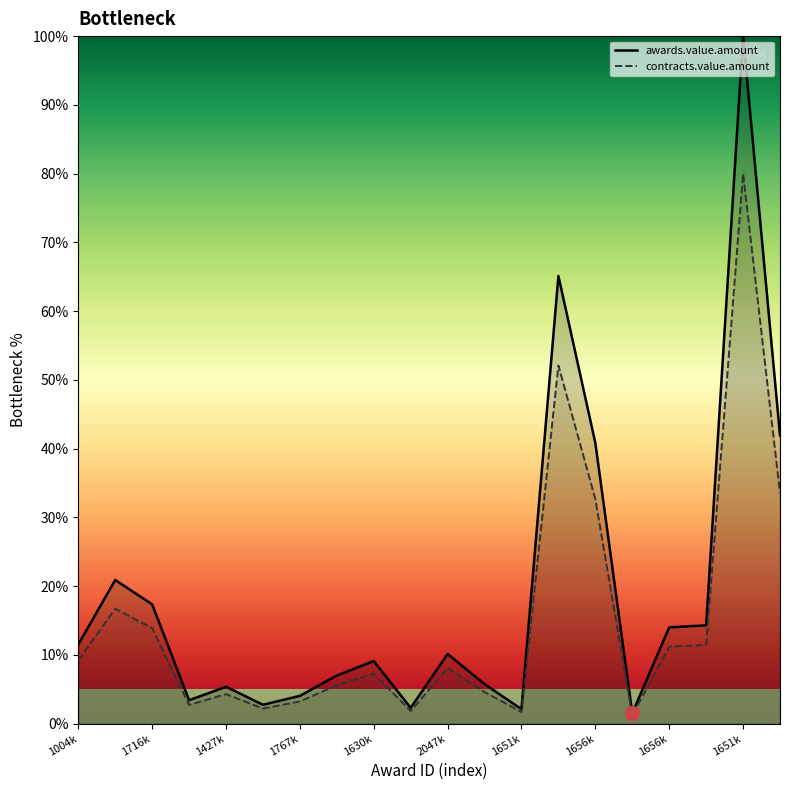

Reading left to right, extract all data points from this chart.

awards.value.amount: 11.5	20.9	17.4	3.4	5.4	2.7	4.0	7.0	9.1	2.3	10.1	5.7	2.1	65.1	40.8	1.5	14.0	14.3	100.0	41.9
contracts.value.amount: 9.2	16.7	13.9	2.7	4.3	2.2	3.2	5.6	7.3	1.8	8.1	4.6	1.7	52.1	32.7	1.2	11.2	11.4	80.0	33.5